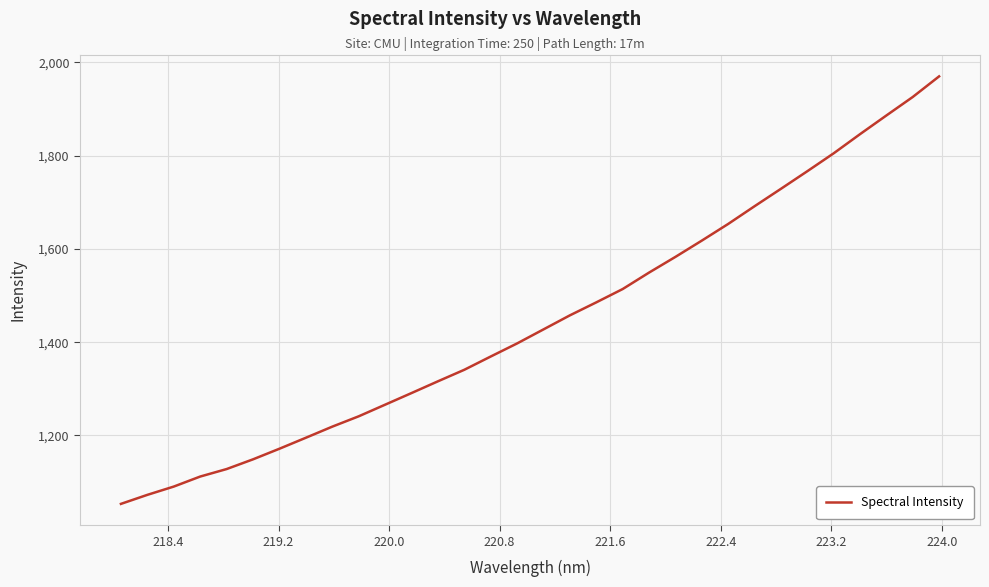

Reading left to right, list all the values displayed in this chart.

1053.3	1072.7	1090.4	1111.9	1128.0	1148.8	1171.5	1195.1	1218.9	1241.0	1265.9	1290.8	1316.0	1340.8	1369.2	1397.2	1427.3	1457.4	1485.2	1513.8	1549.1	1582.7	1617.6	1653.3	1691.3	1728.6	1766.3	1804.7	1845.8	1885.8	1925.5	1969.7